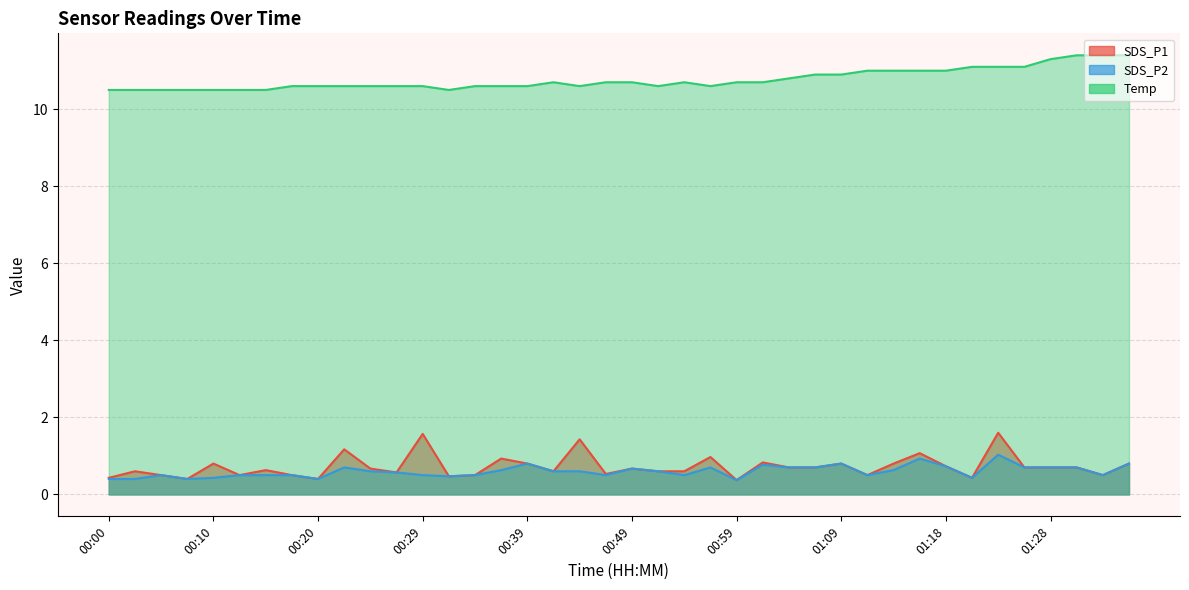

What is the minimum value shown in the chart?

0.4